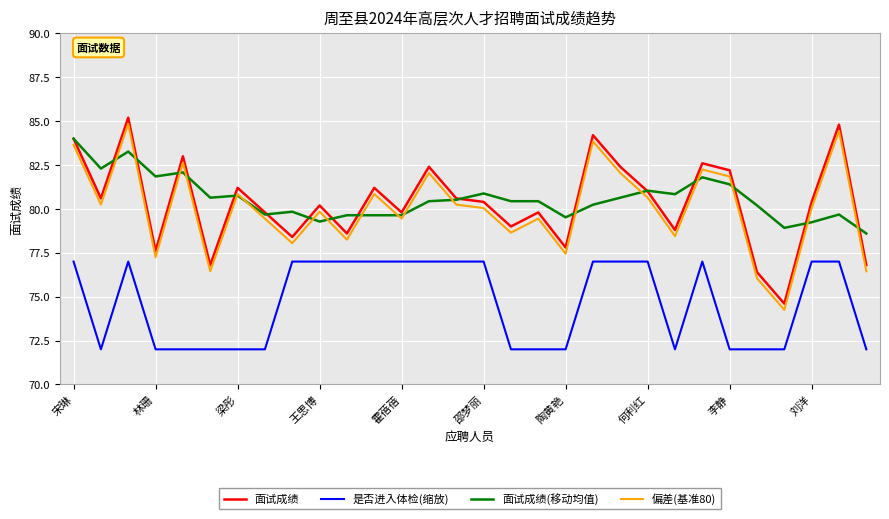

How many interior local valleys does the 面试成绩 series have?

10